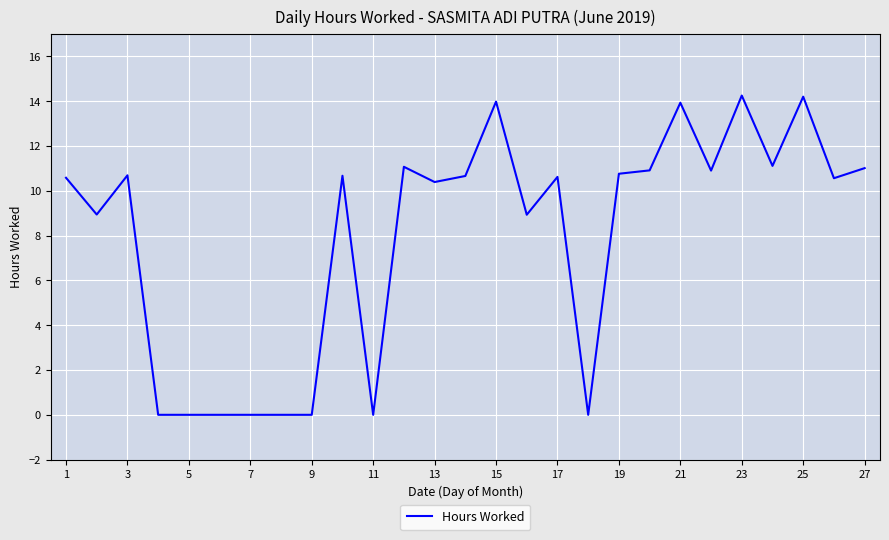

Count the number of data series in this chart.

1